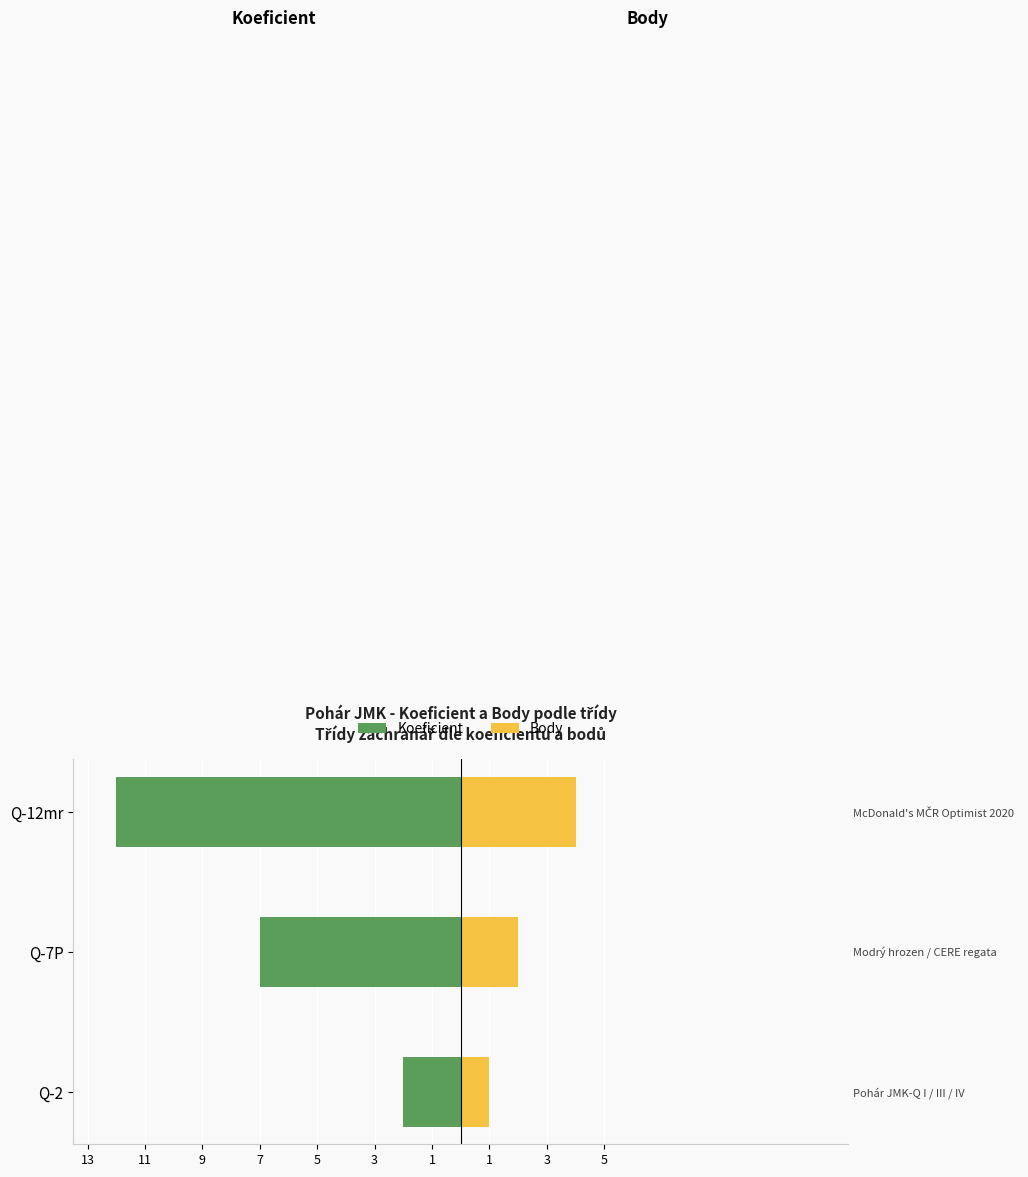

What is the difference between the highest and lowest values at Q-7P?

9